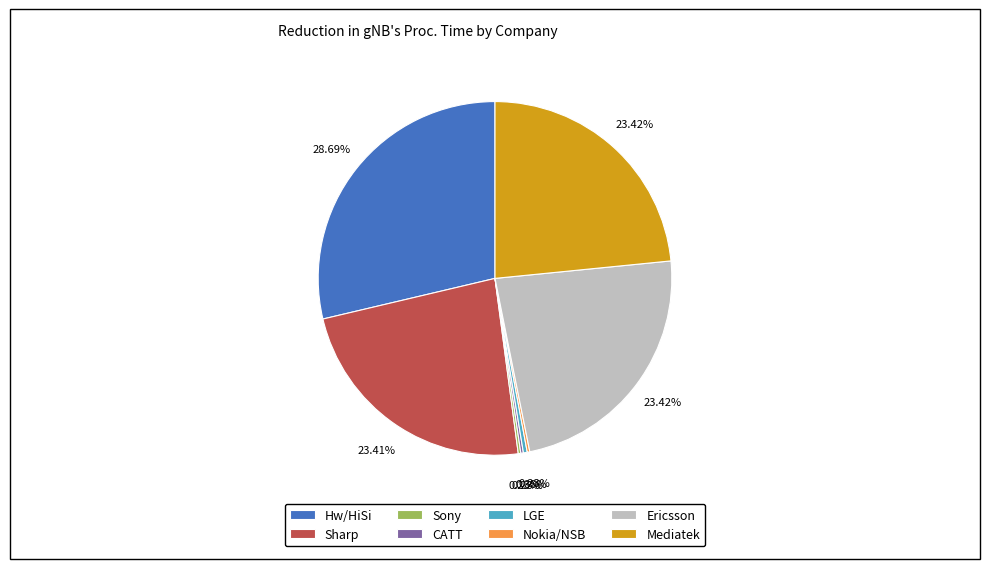

Does Ericsson account for over 50% of the chart?

No